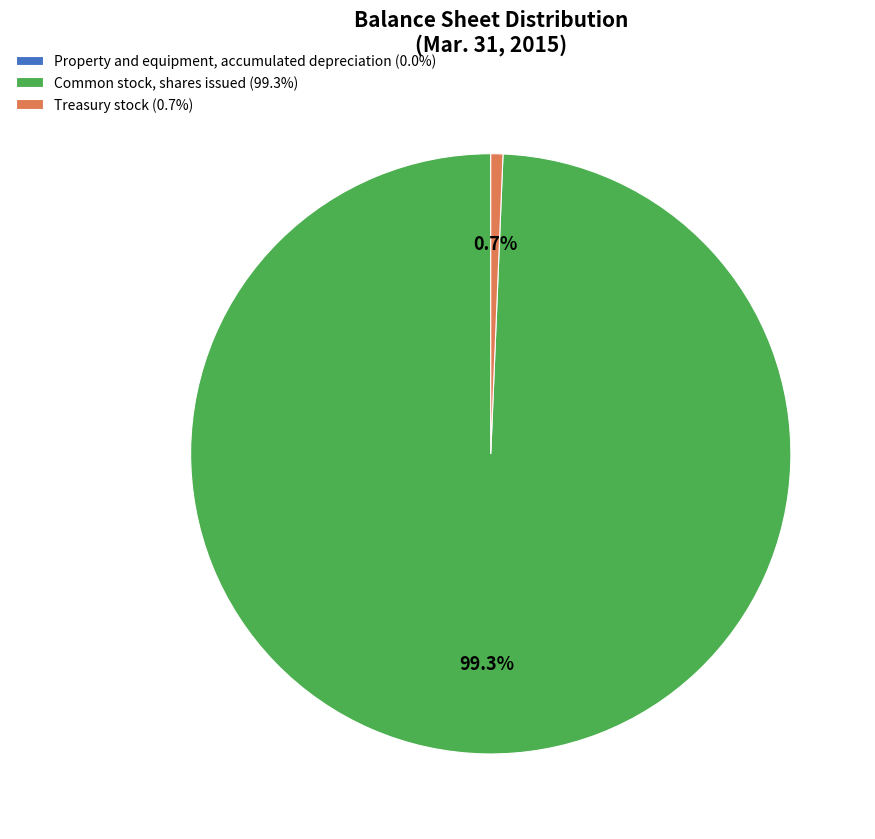

Does Common stock, shares issued account for over 50% of the chart?

Yes